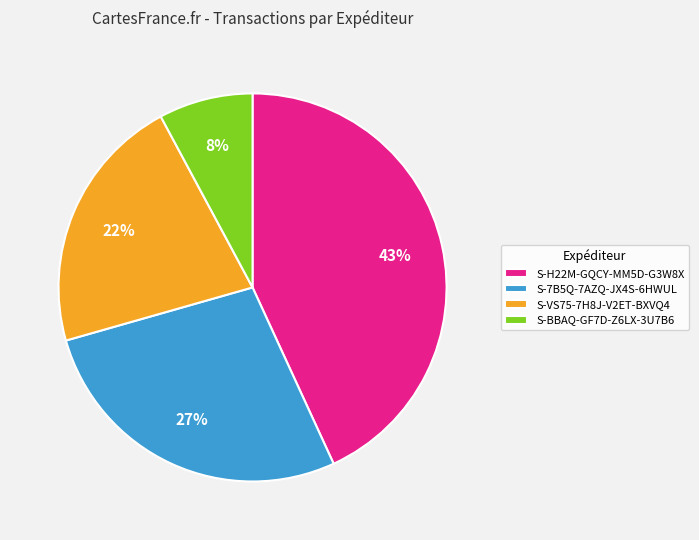

Do S-7B5Q-7AZQ-JX4S-6HWUL and S-VS75-7H8J-V2ET-BXVQ4 together represent more than half of the pie?

No